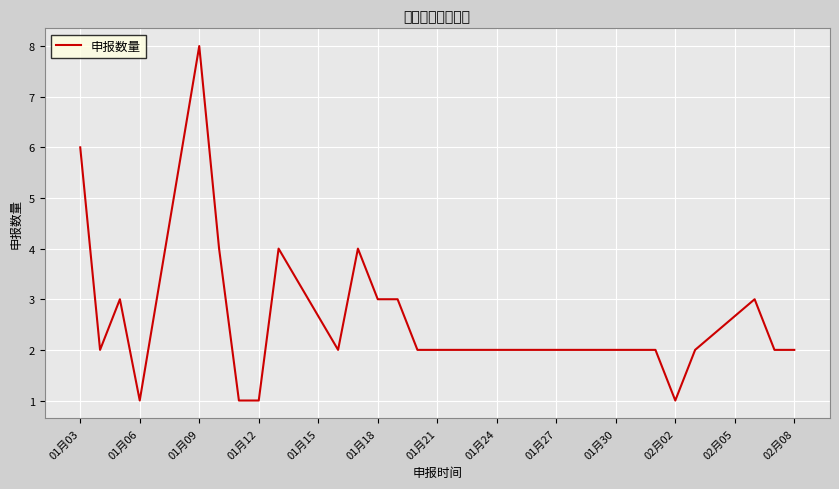

What is the difference between the maximum and minimum values?

7